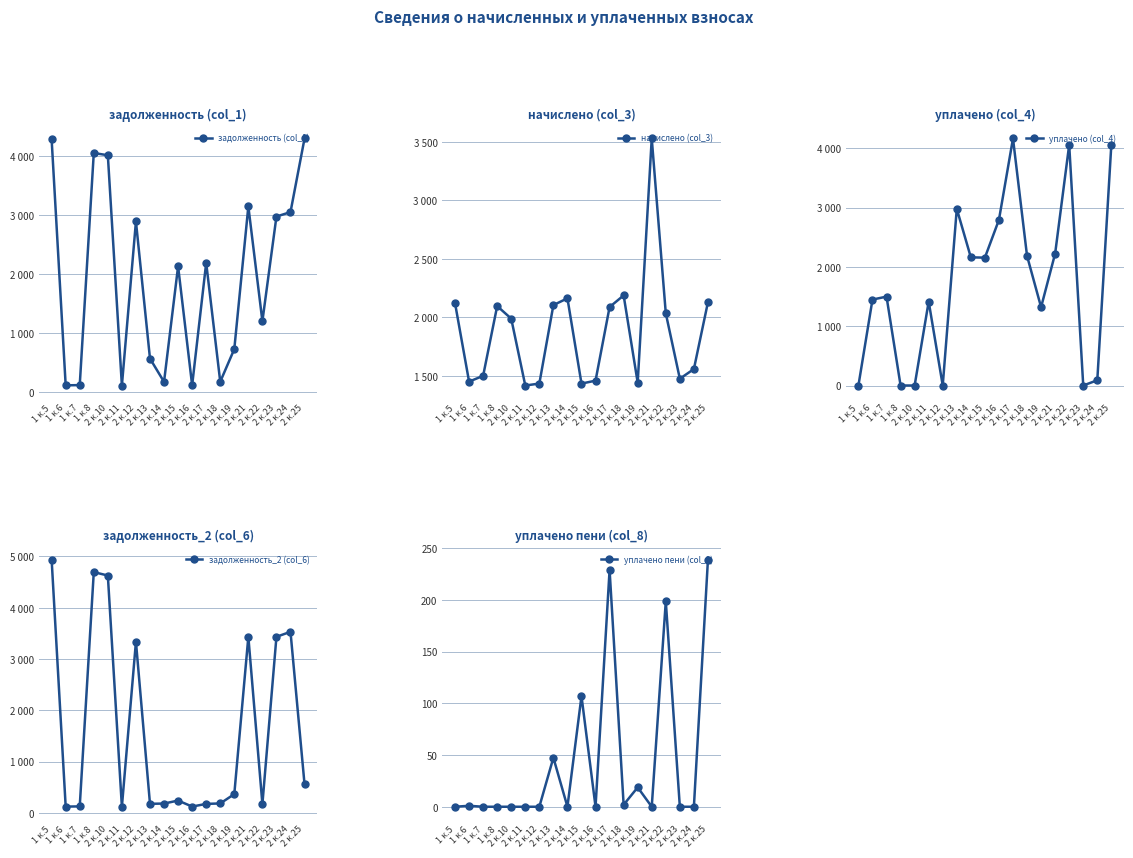

The value of начислено (col_3) at 1 к.5 is 3263.3. True or false?

False